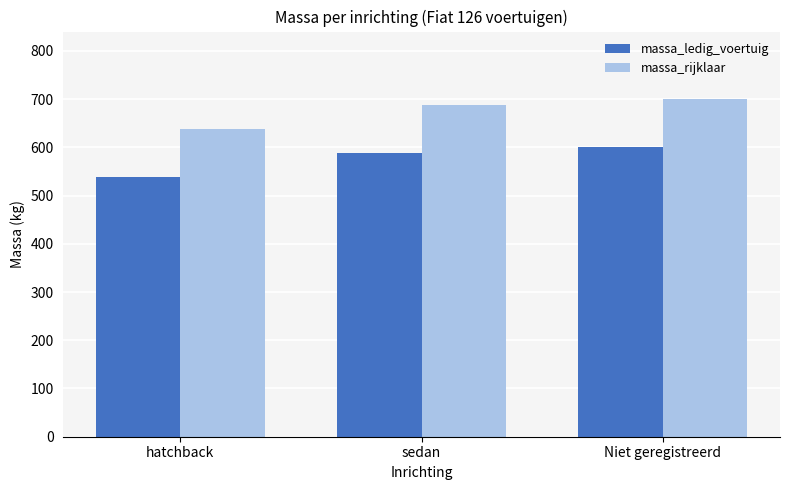

Reading right to left, what are all the values shown in this chart?

massa_ledig_voertuig: 600	588	539
massa_rijklaar: 700	688	639